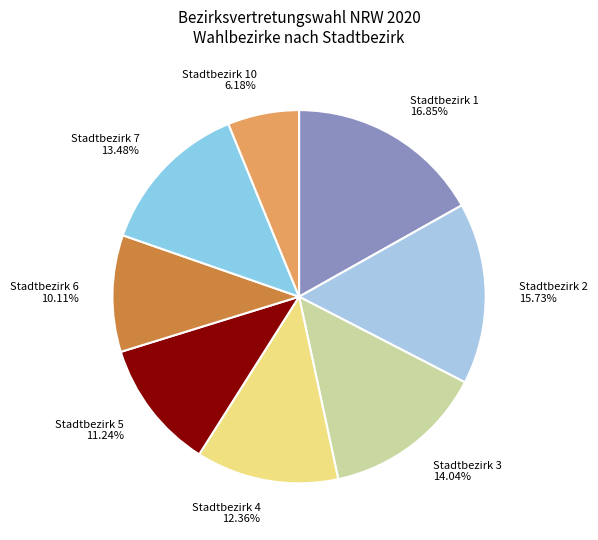

To the nearest percent, what portion does Stadtbezirk 6 represent?

10%